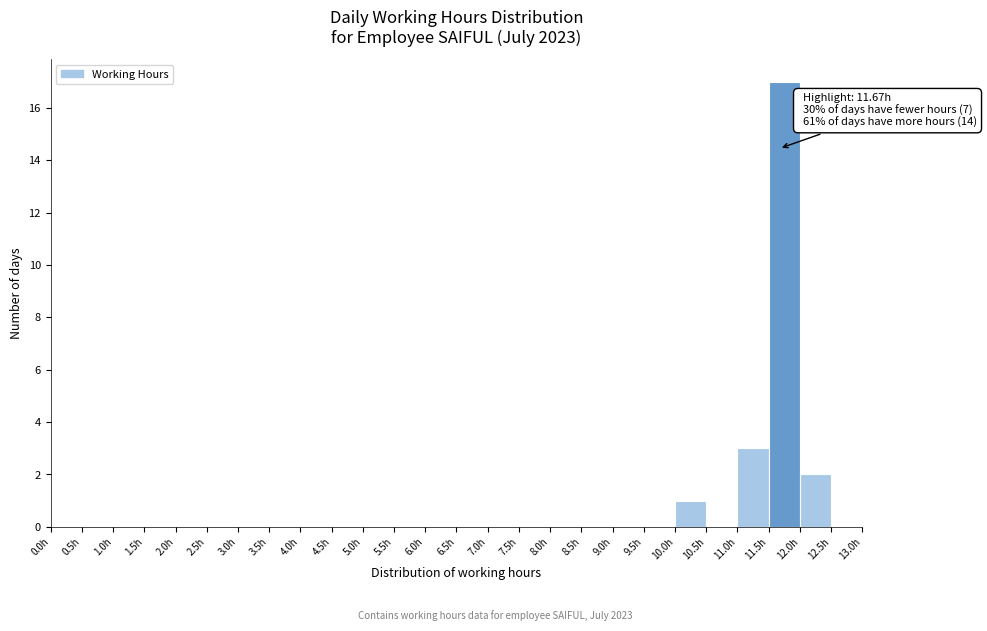

Over which range of the x-axis is the bar tallest?

11.5 to 12.0